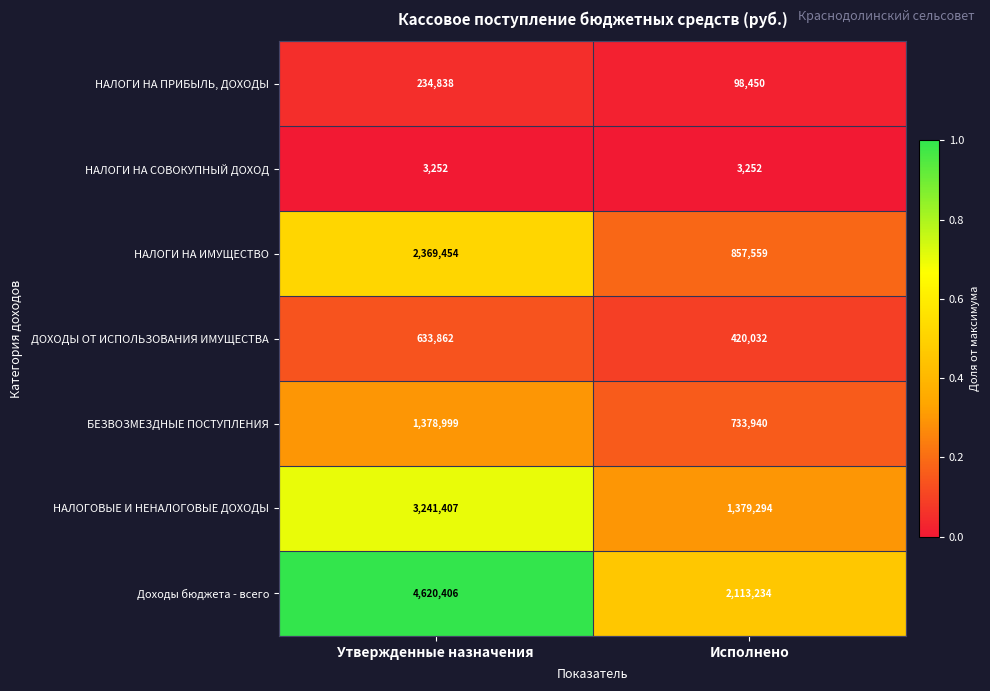

What is the difference between the maximum and minimum values in the НАЛОГОВЫЕ И НЕНАЛОГОВЫЕ ДОХОДЫ series?

1862113